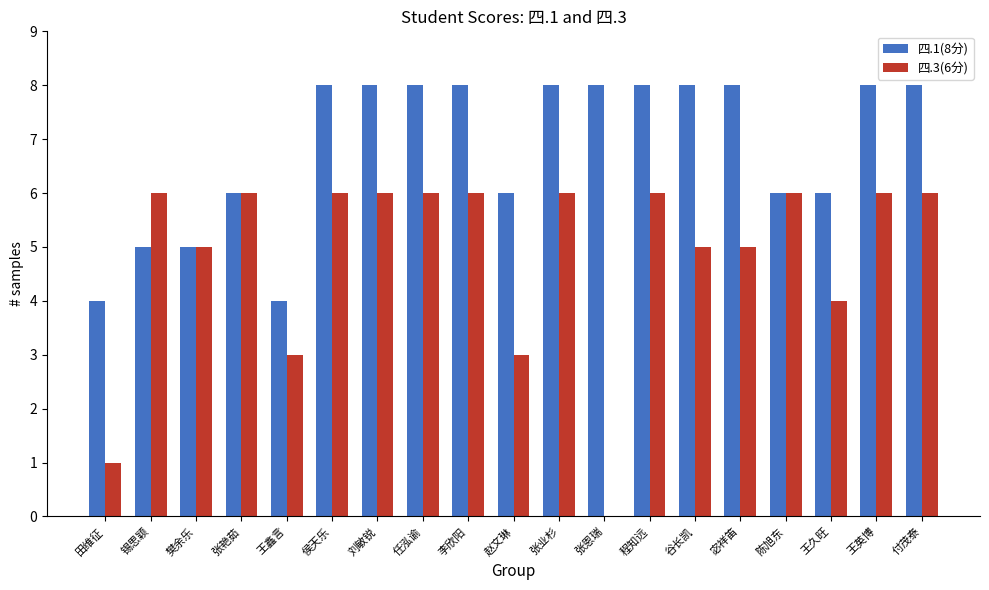

The value of 四.3(6分) at 谷长凯 is 5. True or false?

True